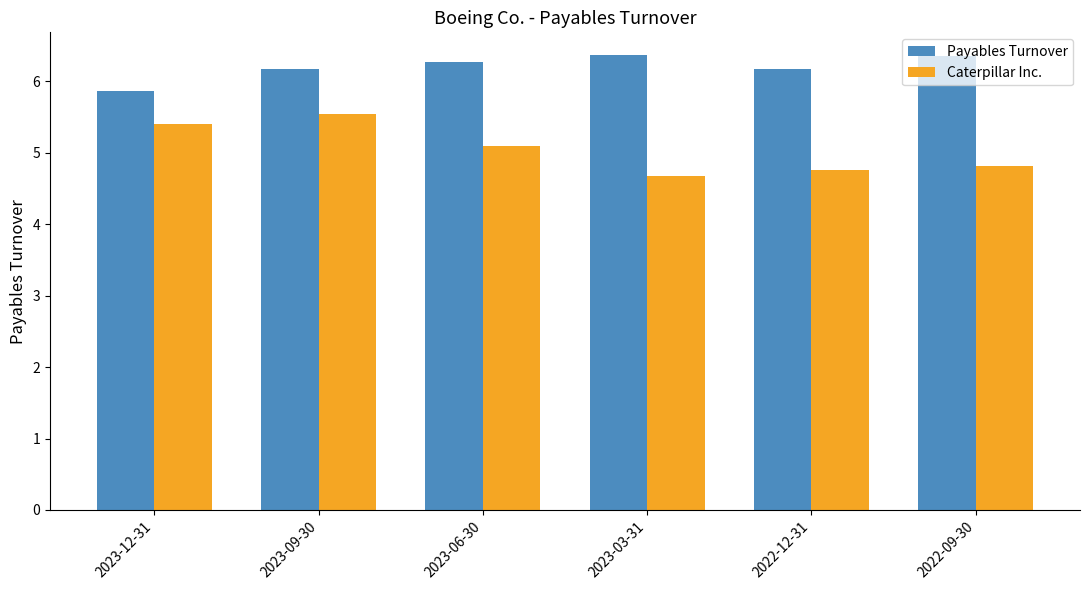

What is the label of the 6th bar from the left?

2022-09-30